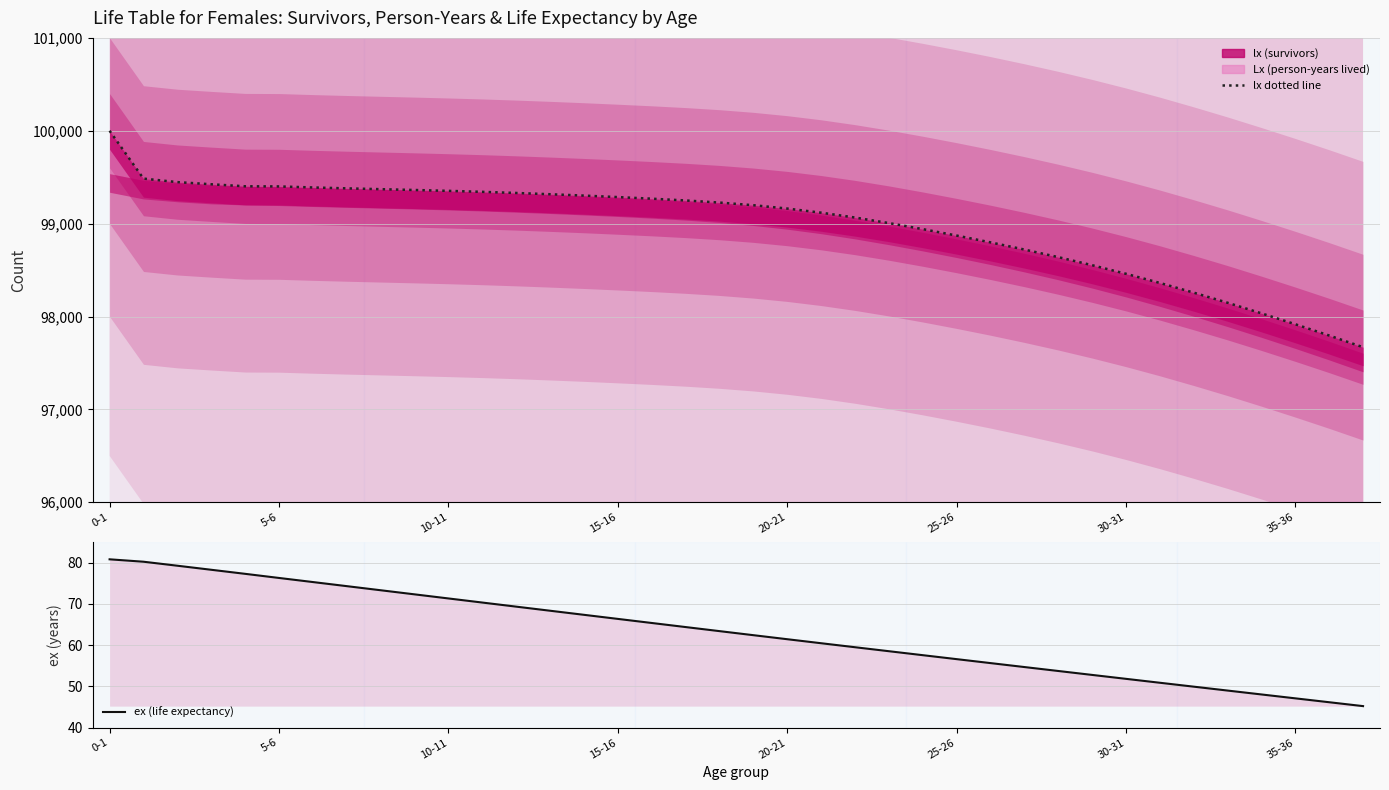

What is the label of the 4th point from the right?

34